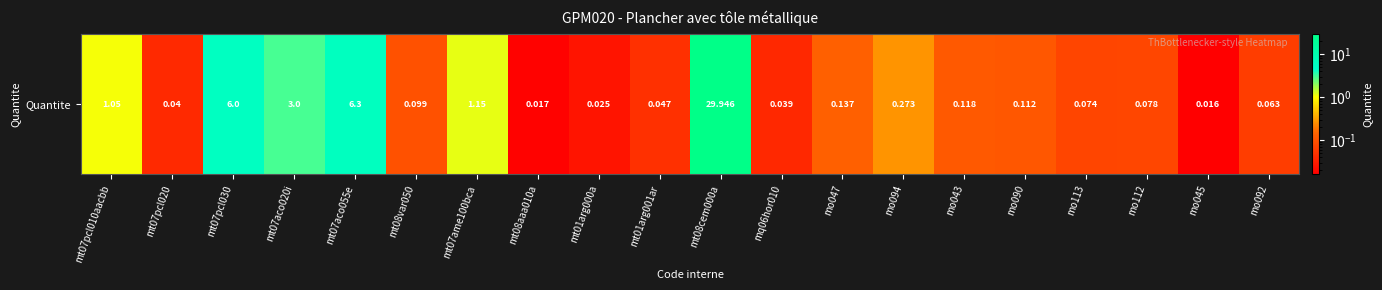

True or false: the data shows 0.2 at mo090.

False